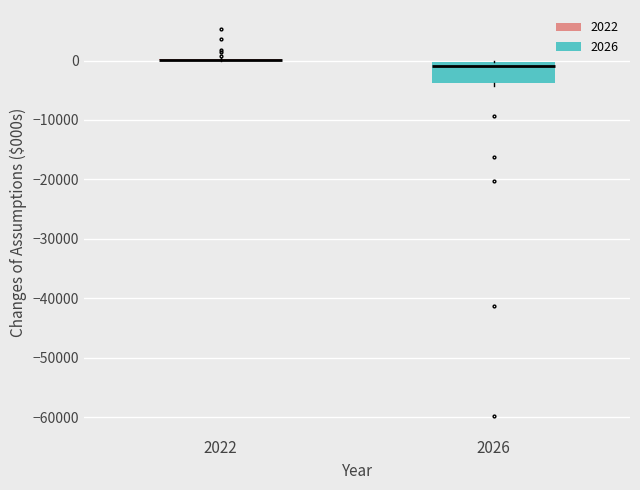

Reading left to right, transcribe this box plot: for each box, give where its median line is, the range the box spans, and where its two whiskers end, as read against the y-axis. The values are not printed on the chart, so give them approximately, as read against the axis.

2022: box collapsed to a line at 0, whiskers 0 to 0
2026: median -1000, box -4000 to 0, whiskers -4000 (just below the box's lower edge) to 0 (just above the box's upper edge)